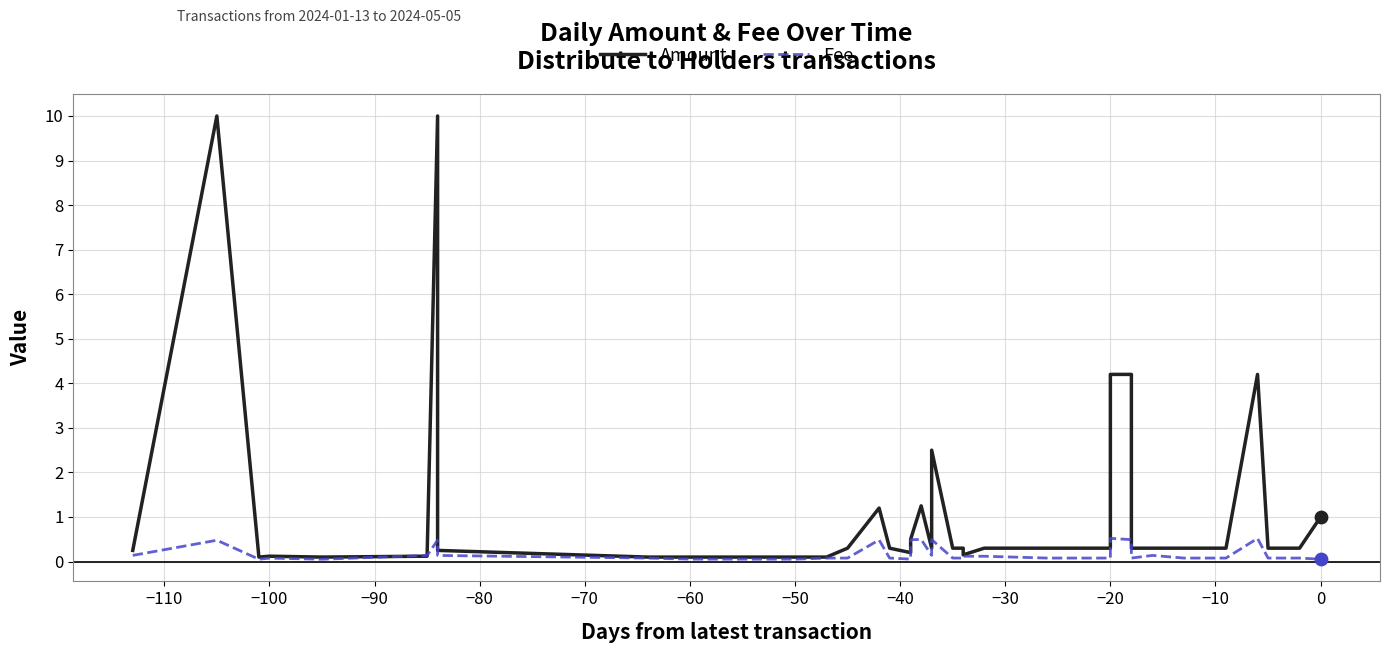

What are all the series names shown in the legend?

Amount, Fee